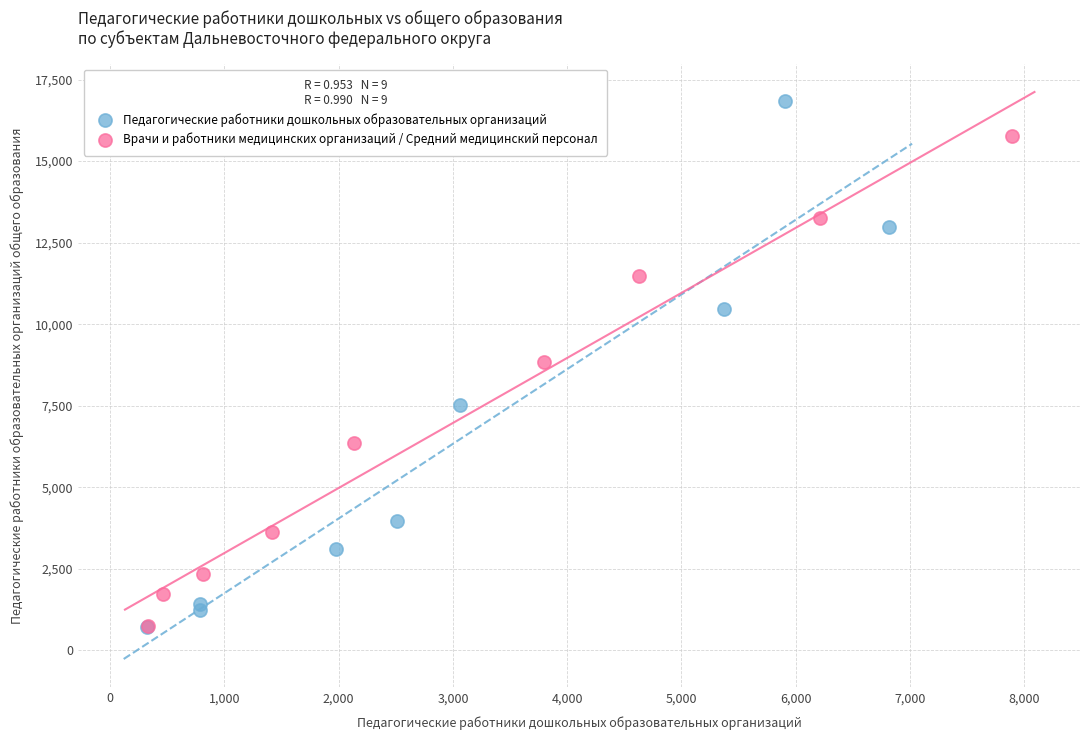

Which series has the widest spread of Y values?

Педагогические работники дошкольных образовательных организаций